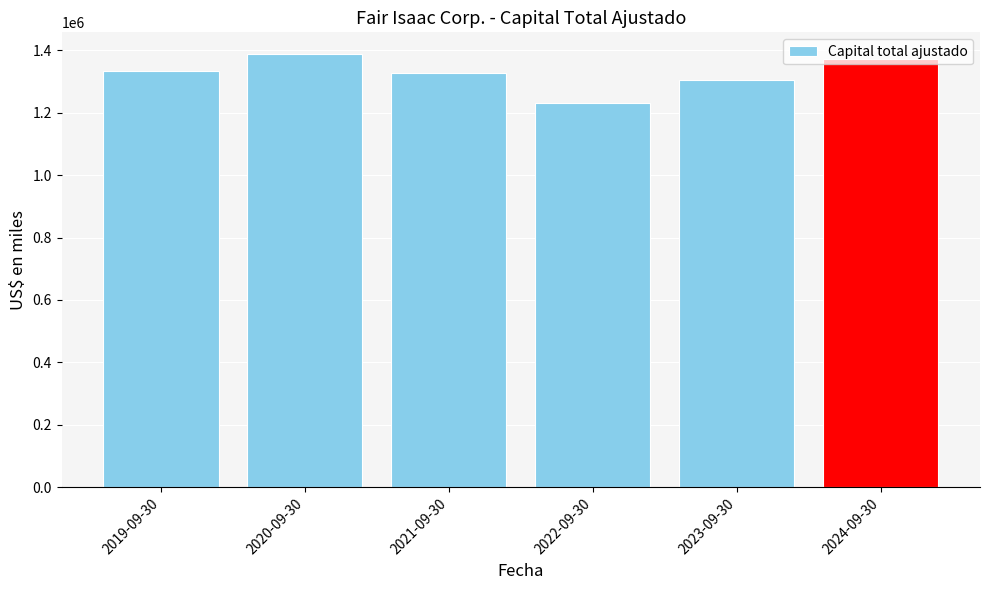

Is it true that the value at 2024-09-30 is 1370417?

True